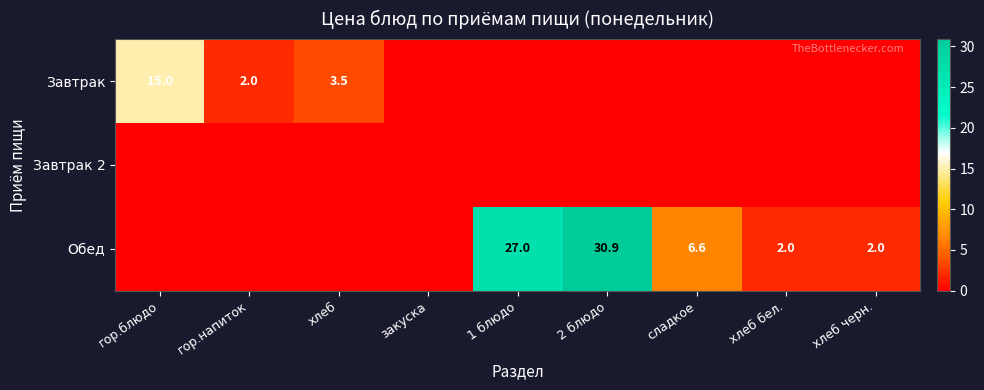

The Завтрак series shows 2.8 at гор.напиток. True or false?

False